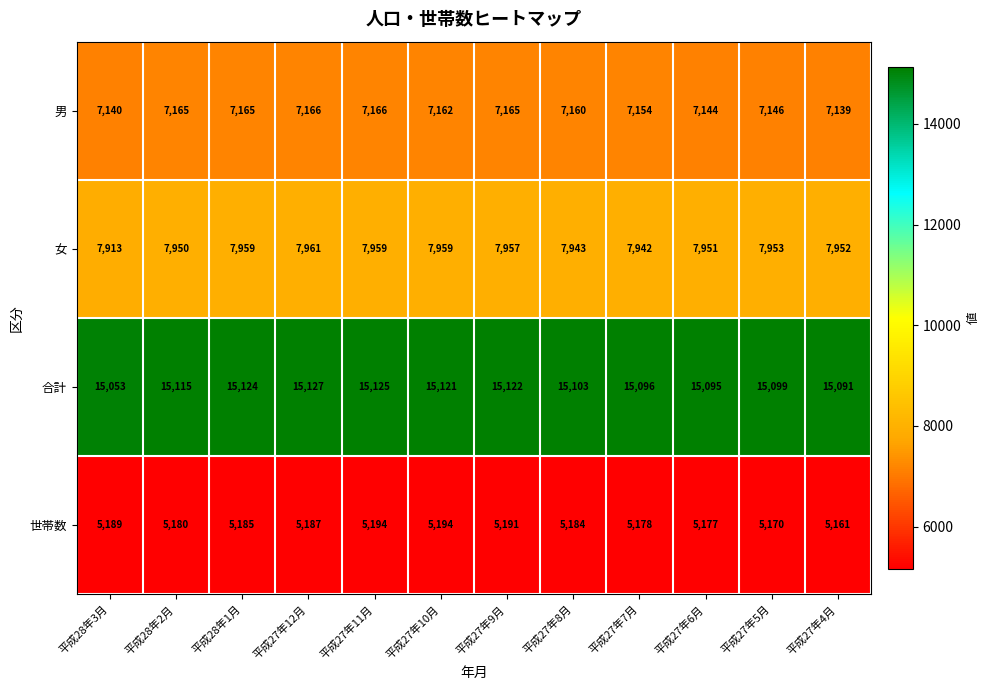

Rank the series at 平成27年12月 from lowest to highest value.

世帯数, 男, 女, 合計